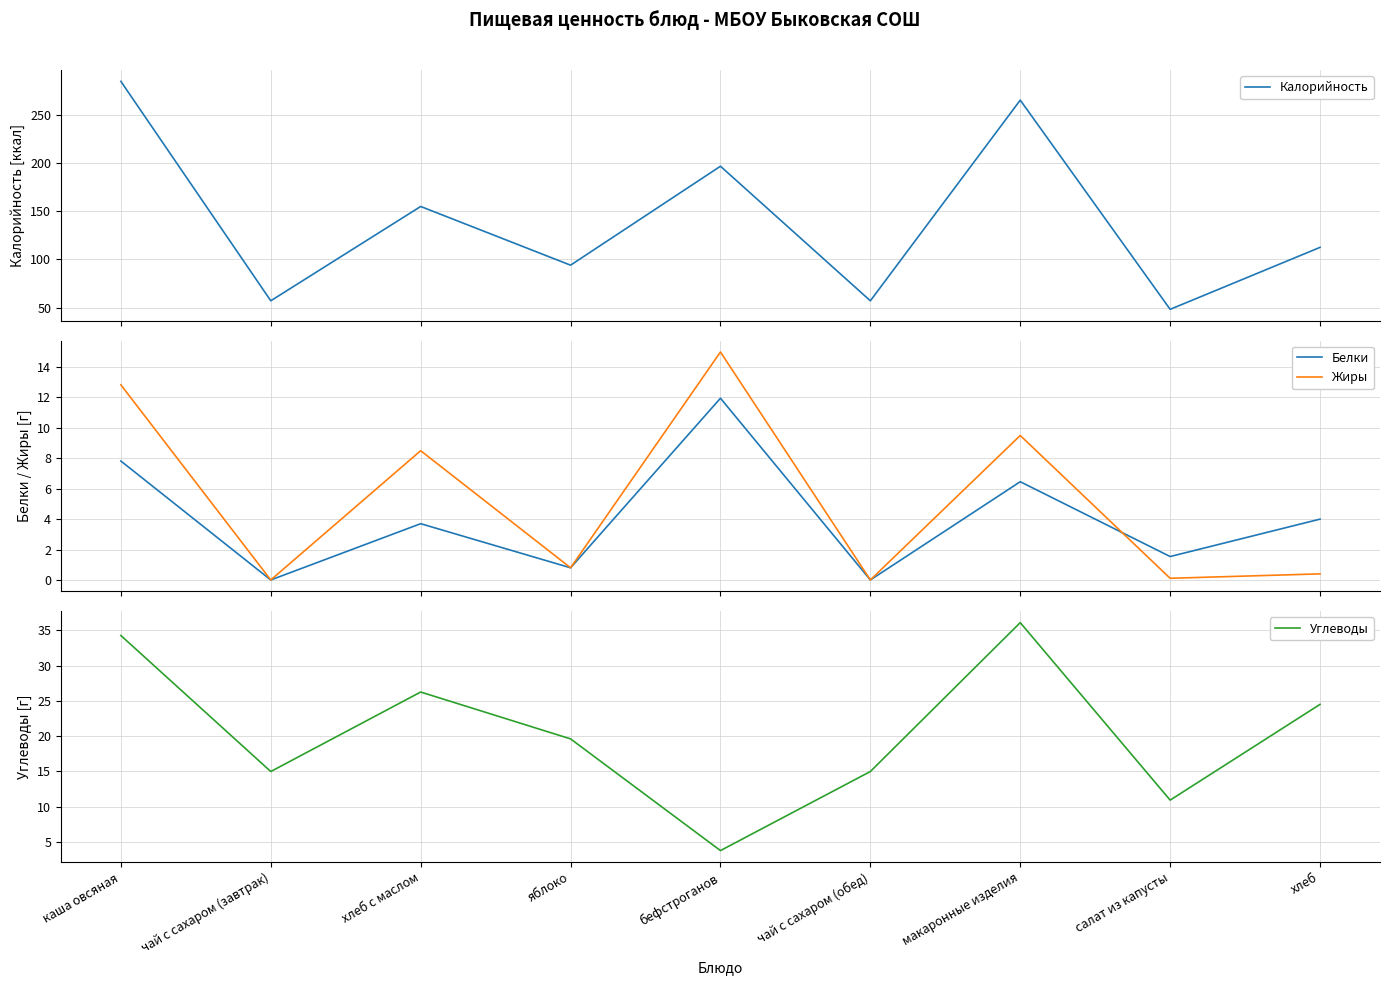

Reading left to right, transcribe all the data shown in this chart.

Калорийность: 285.0	57.0	155.0	94.0	196.8	57.0	265.5	48.1	112.5
Белки: 7.8	0.0	3.7	0.8	11.9	0.0	6.5	1.5	4.0
Жиры: 12.8	0.0	8.5	0.8	15.0	0.0	9.5	0.1	0.4
Углеводы: 34.3	15.0	26.2	19.6	3.8	15.0	36.1	10.9	24.5